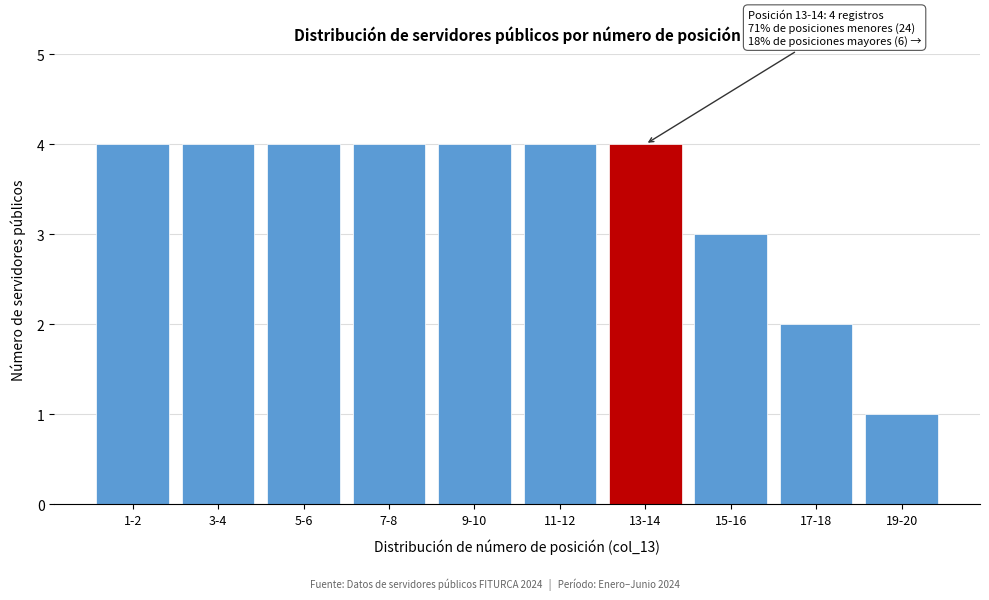

Reading right to left, extract all data points from this chart.

19-20=1	17-18=2	15-16=3	13-14=4	11-12=4	9-10=4	7-8=4	5-6=4	3-4=4	1-2=4